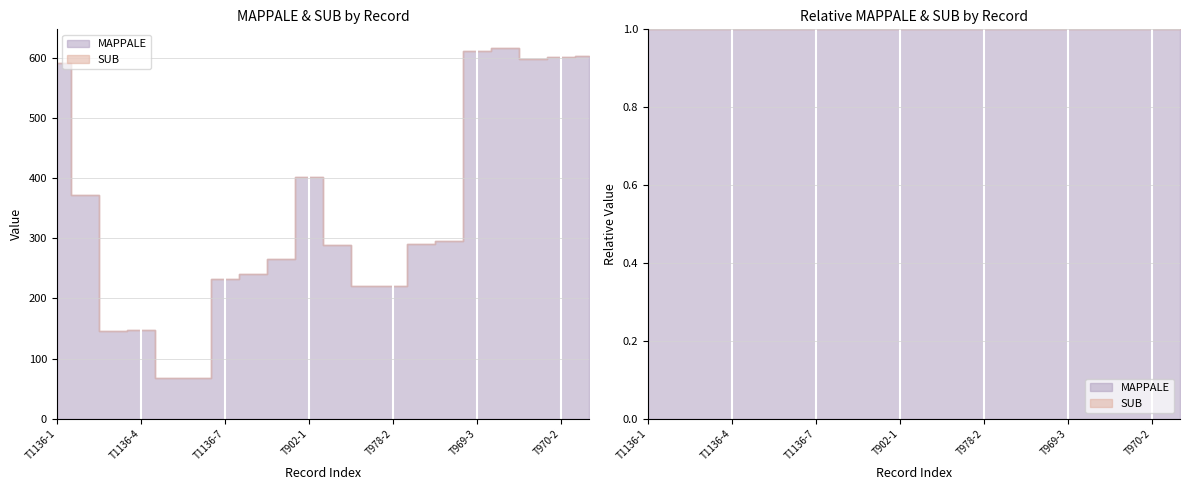

Between T1136-6 and T1136-8, which series saw the biggest shift?

MAPPALE